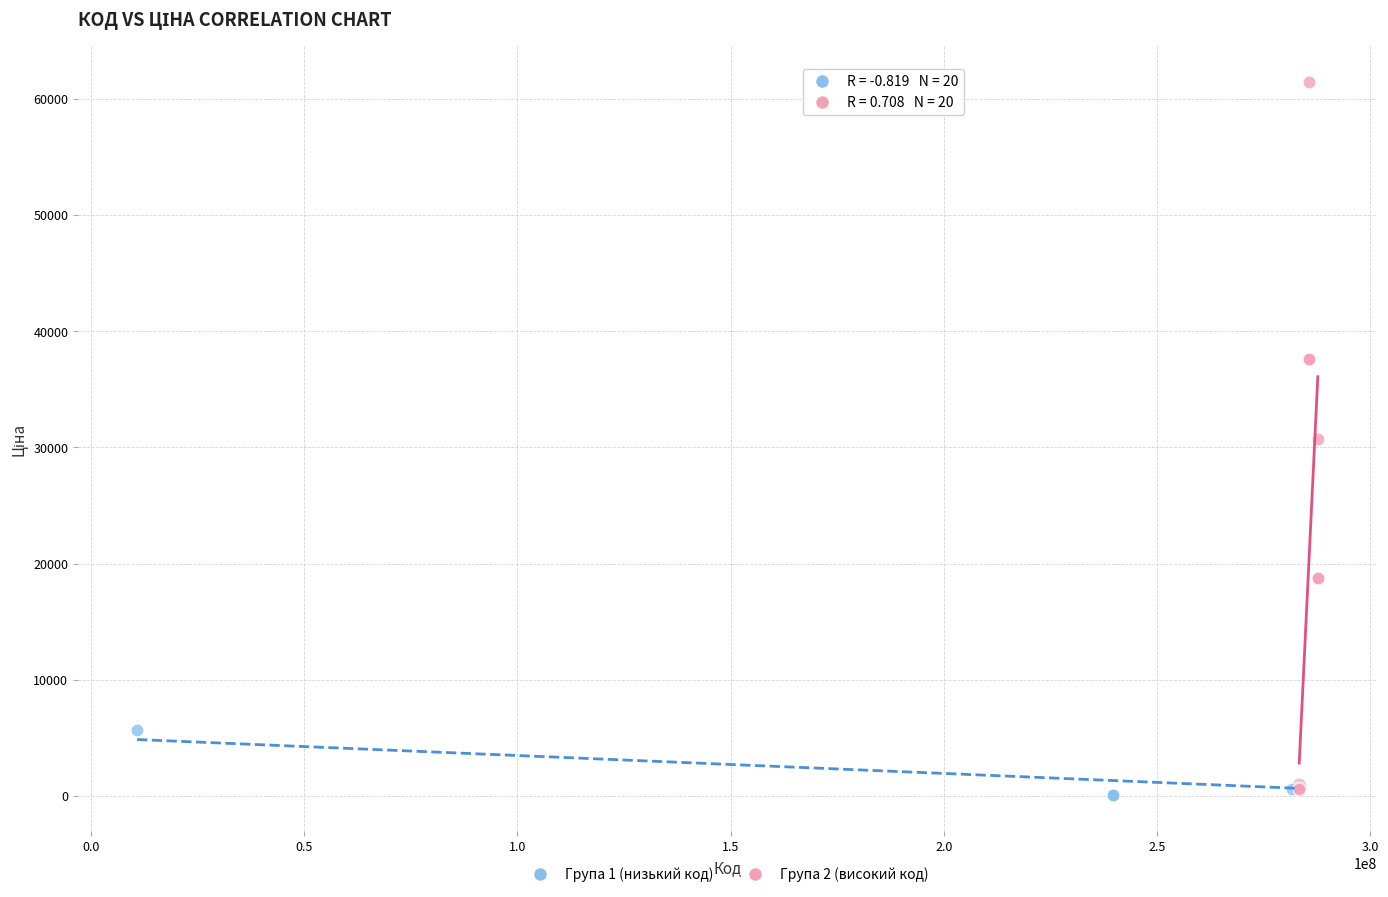

Which series has the largest Y range (max minus min)?

Група 2 (високий код)